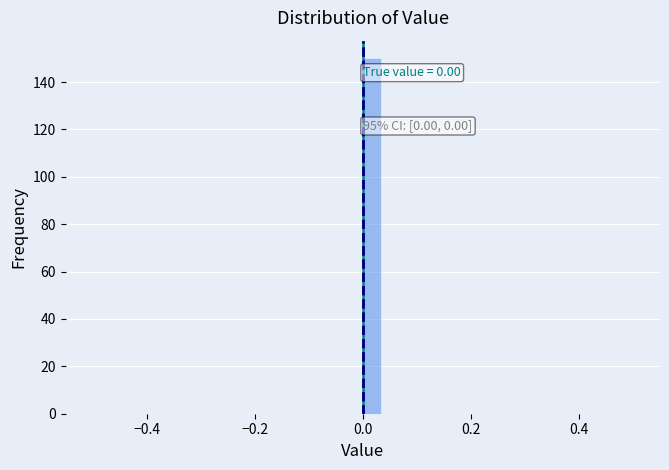

Read against the x-axis, roughly where is the centre of the tallest bar?

0.02